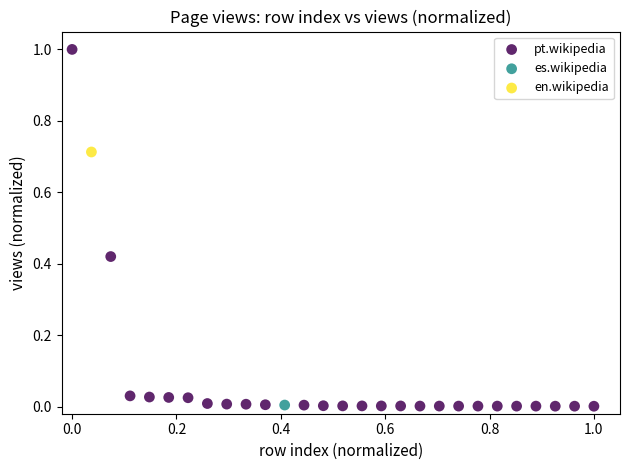

What are all the series names shown in the legend?

es.wikipedia, pt.wikipedia, en.wikipedia